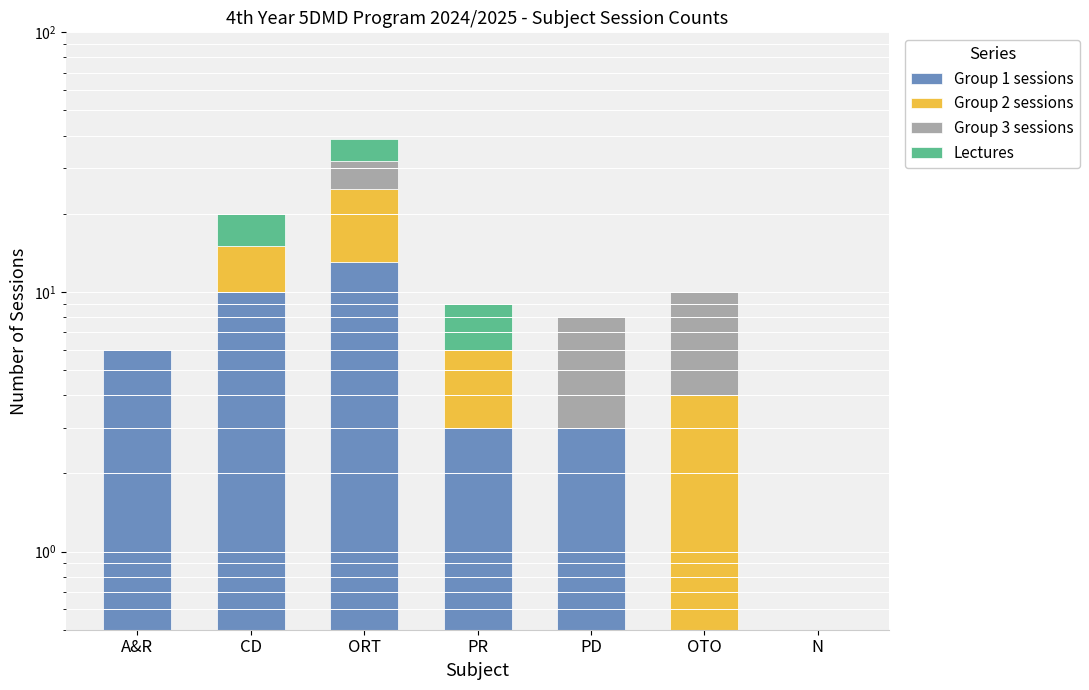

How many Group 3 sessions values are between 0 and 6?

6